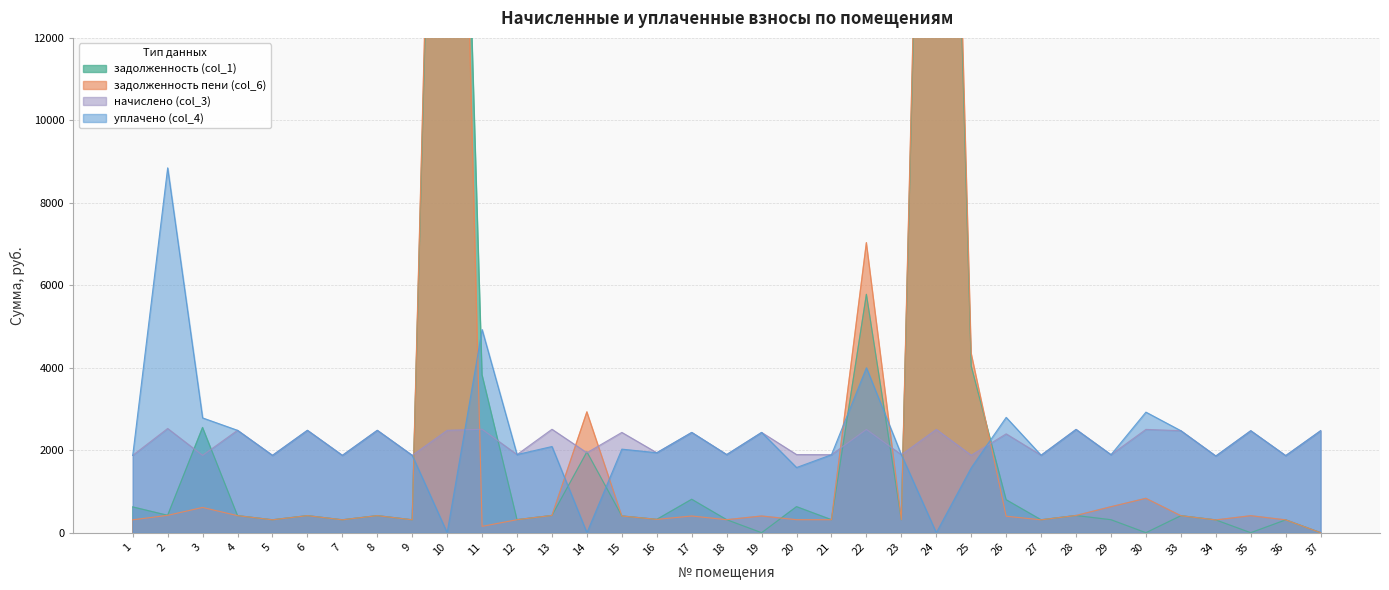

Is it true that начислено (col_3) equals 802.7 at 2?

False